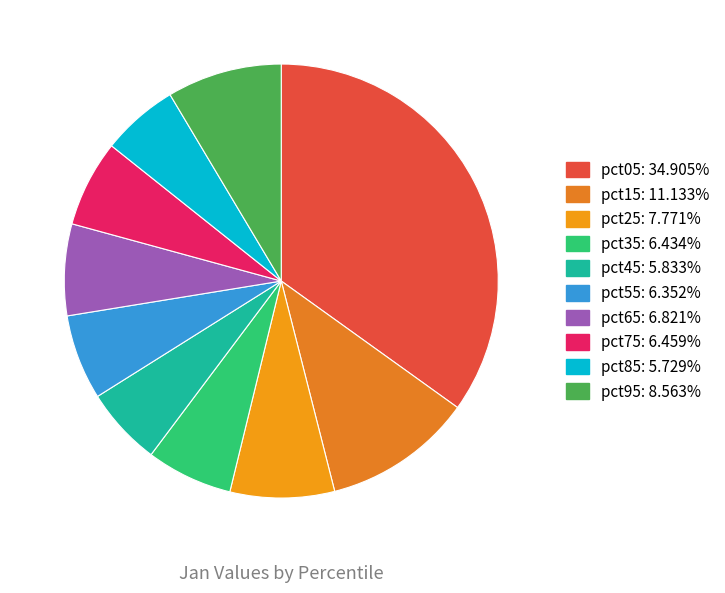

How many segments does this pie chart have?

10